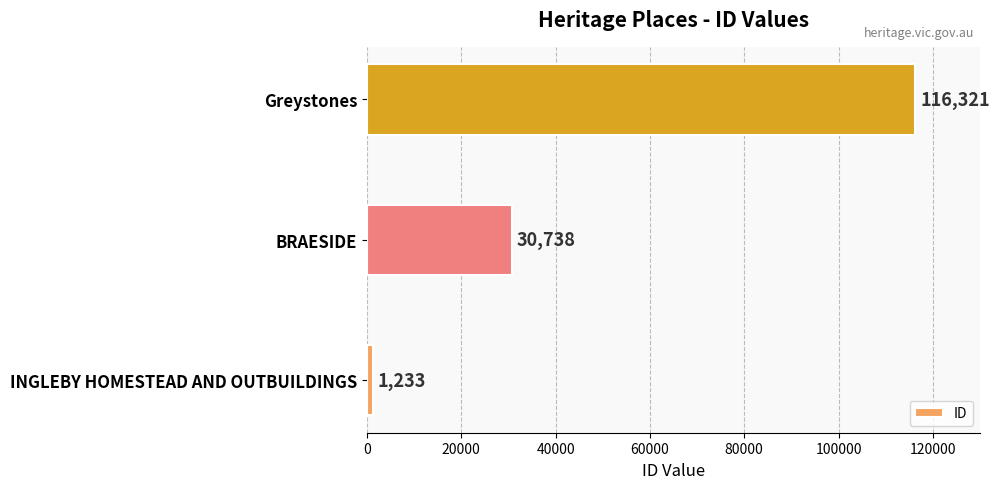

Is it true that the value at BRAESIDE is 30738?

True